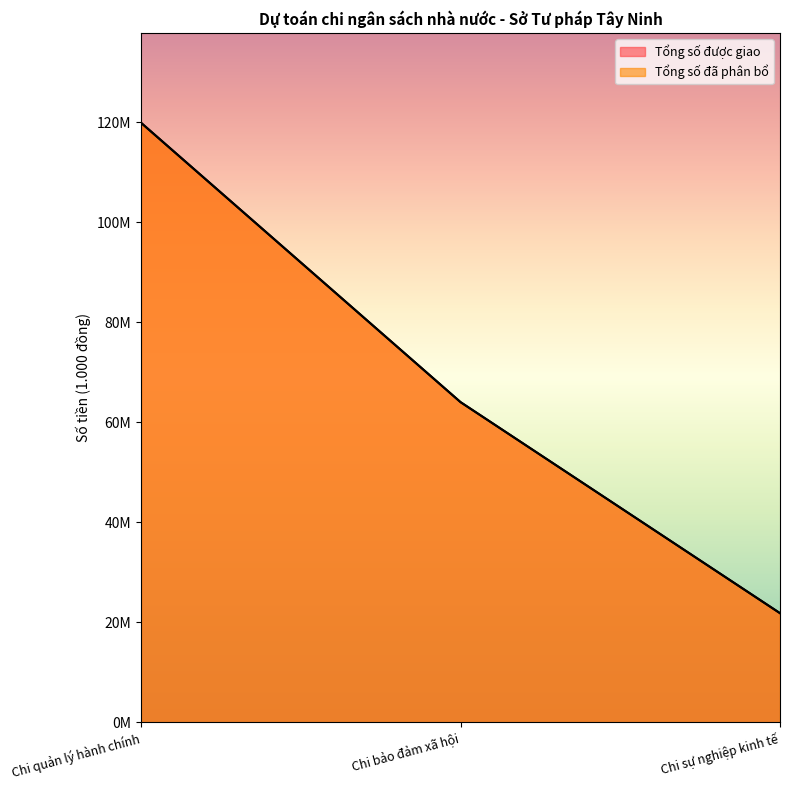

The value of Tổng số được giao at Chi bảo đảm xã hội is 91986183. True or false?

False